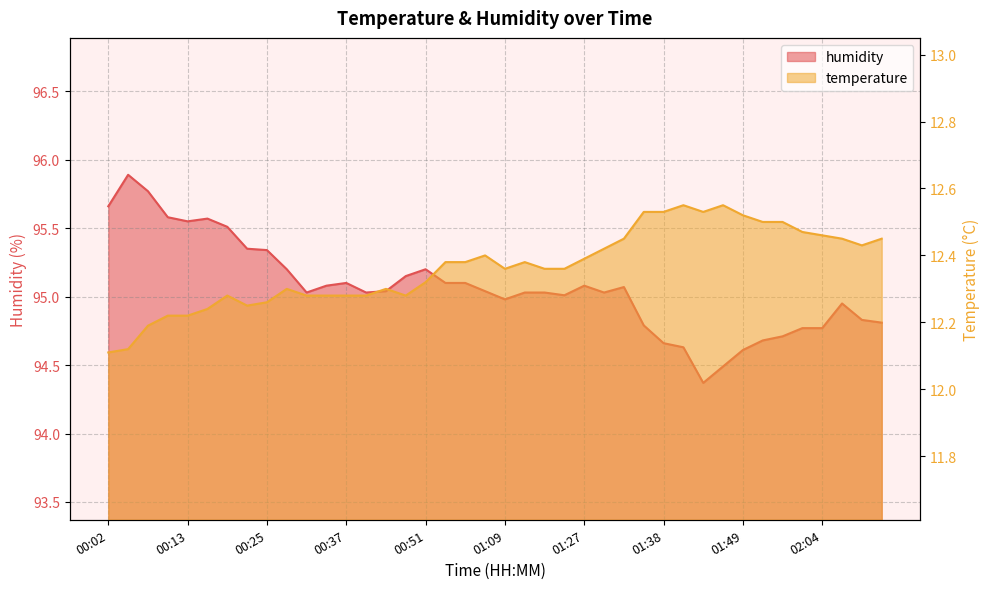

What are all the series names shown in the legend?

temperature, humidity